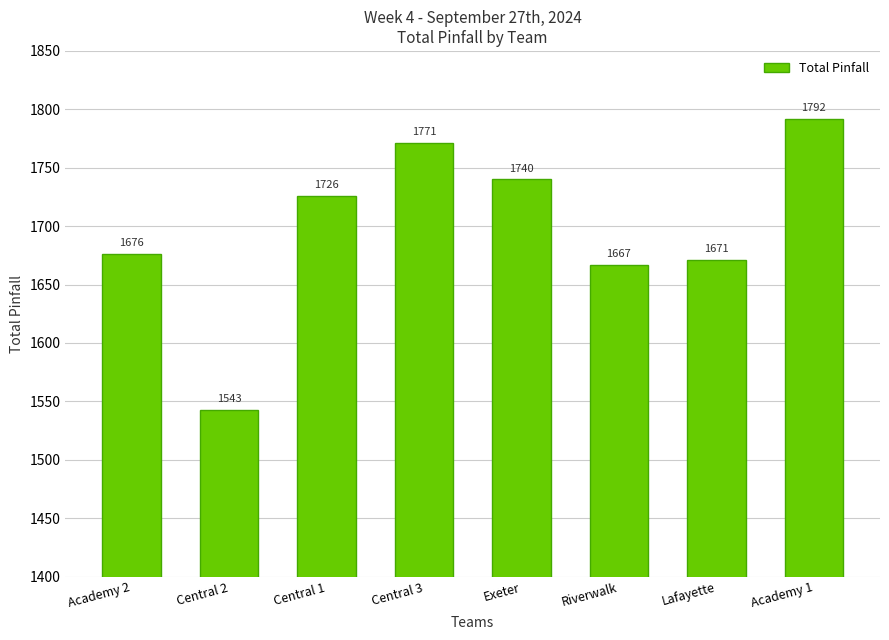

Rank the categories by value from highest to lowest.

Academy 1, Central 3, Exeter, Central 1, Academy 2, Lafayette, Riverwalk, Central 2